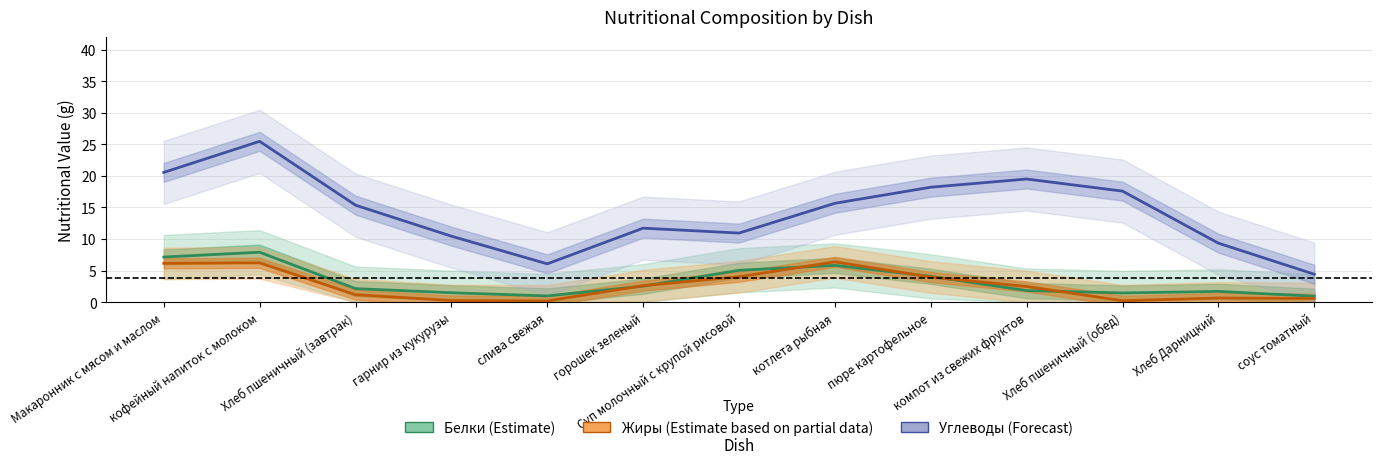

How many interior local valleys does the Углеводы (Forecast) series have?

2